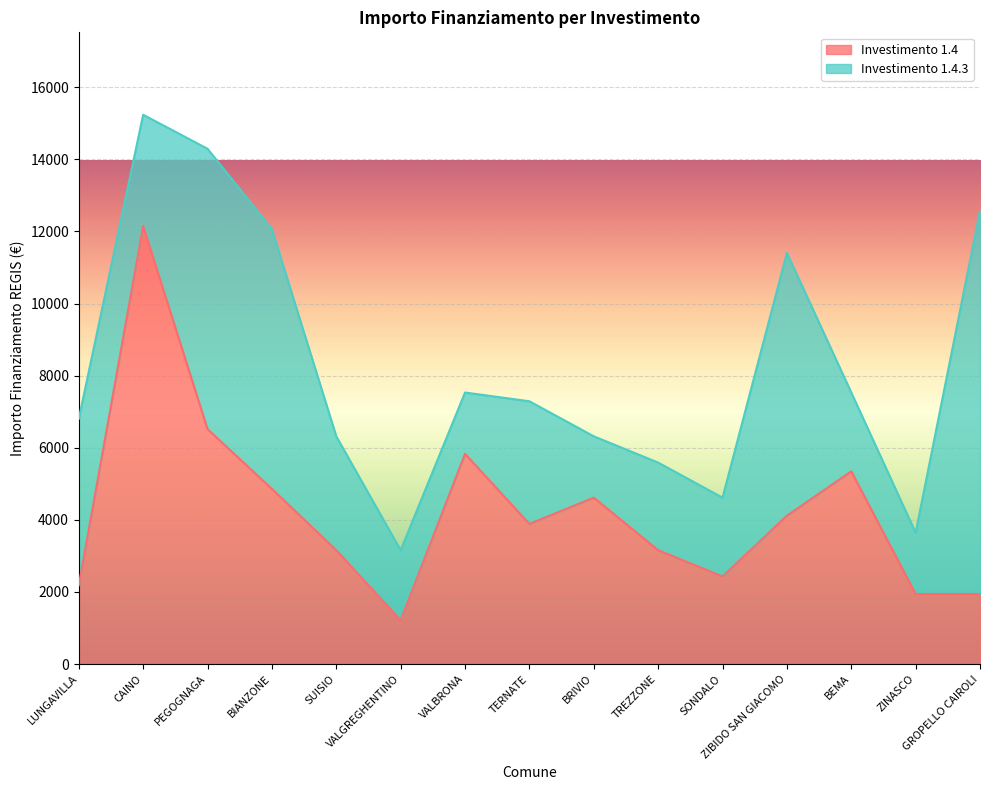

Reading right to left, what are all the values shown in this chart?

GROPELLO CAIROLI=1944	ZINASCO=1944	BEMA=5346	ZIBIDO SAN GIACOMO=4116	SONDALO=2430	TREZZONE=3159	BRIVIO=4617	TERNATE=3888	VALBRONA=5832	VALGREGHENTINO=1215	SUISIO=3159	BIANZONE=4860	PEGOGNAGA=6517	CAINO=12150	LUNGAVILLA=2187